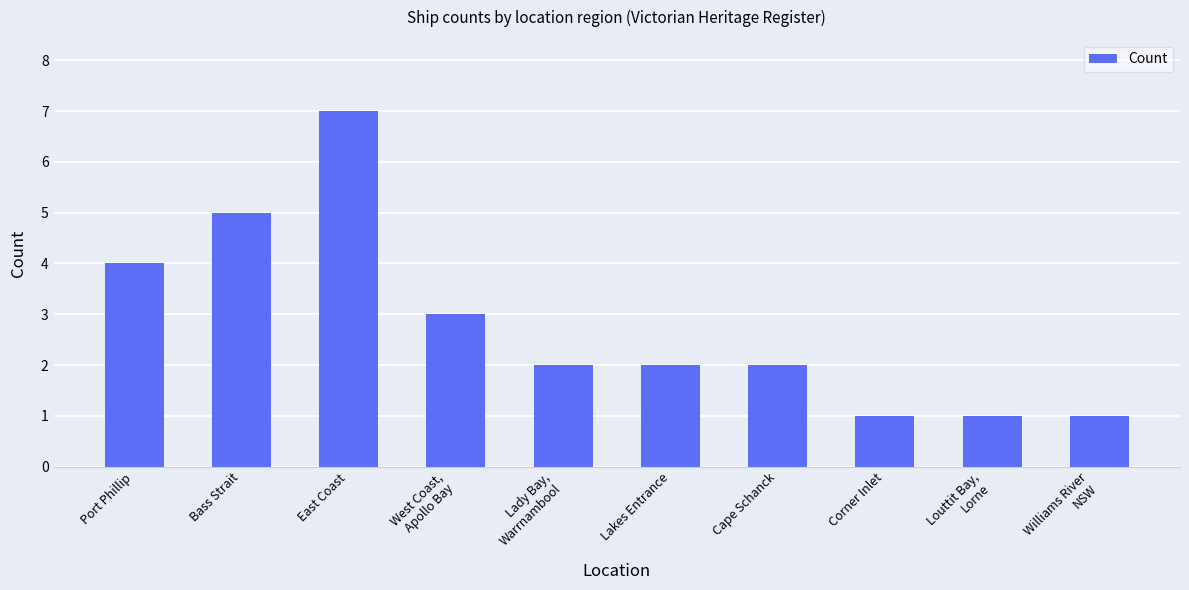

What is the greatest value displayed?

7